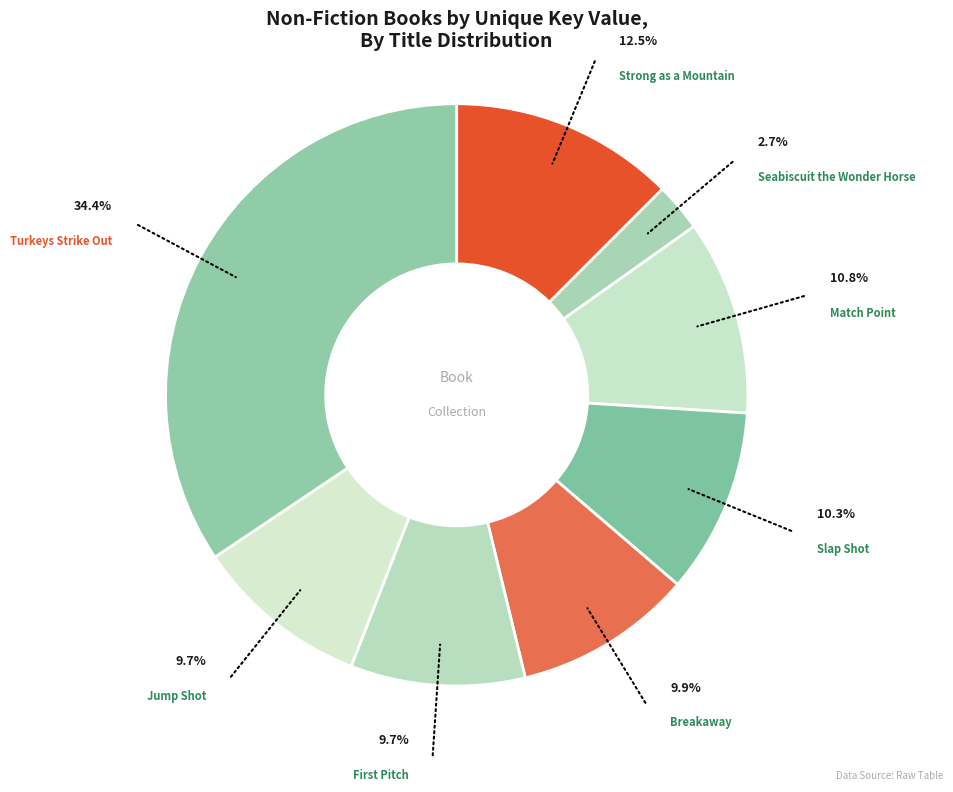

Is there a majority slice in this chart?

No